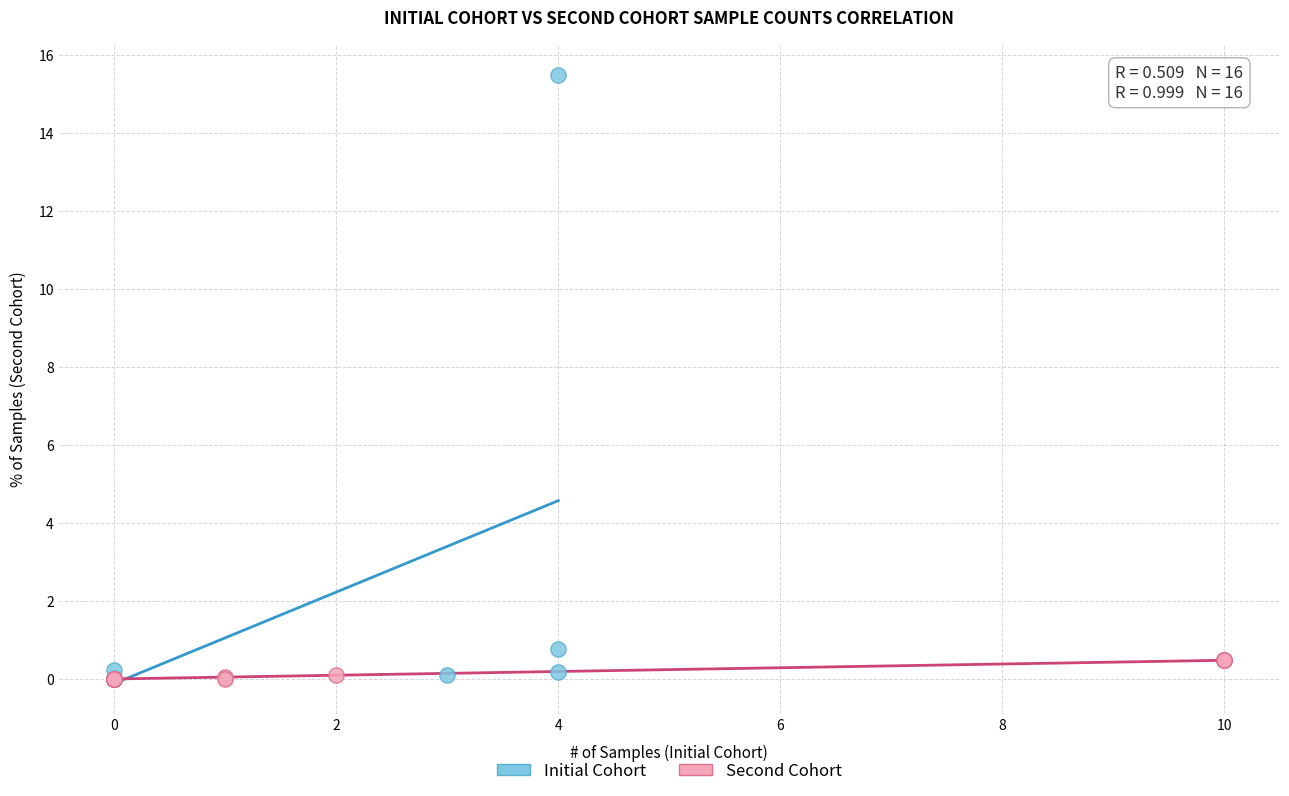

What are all the series names shown in the legend?

Initial Cohort, Second Cohort